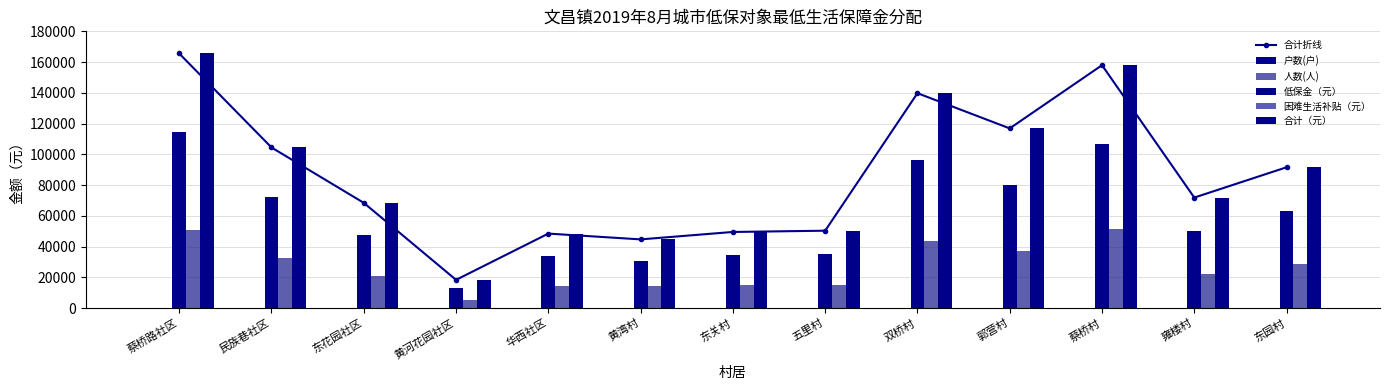

The value of 合计（元） at 黄湾村 is 74245. True or false?

False